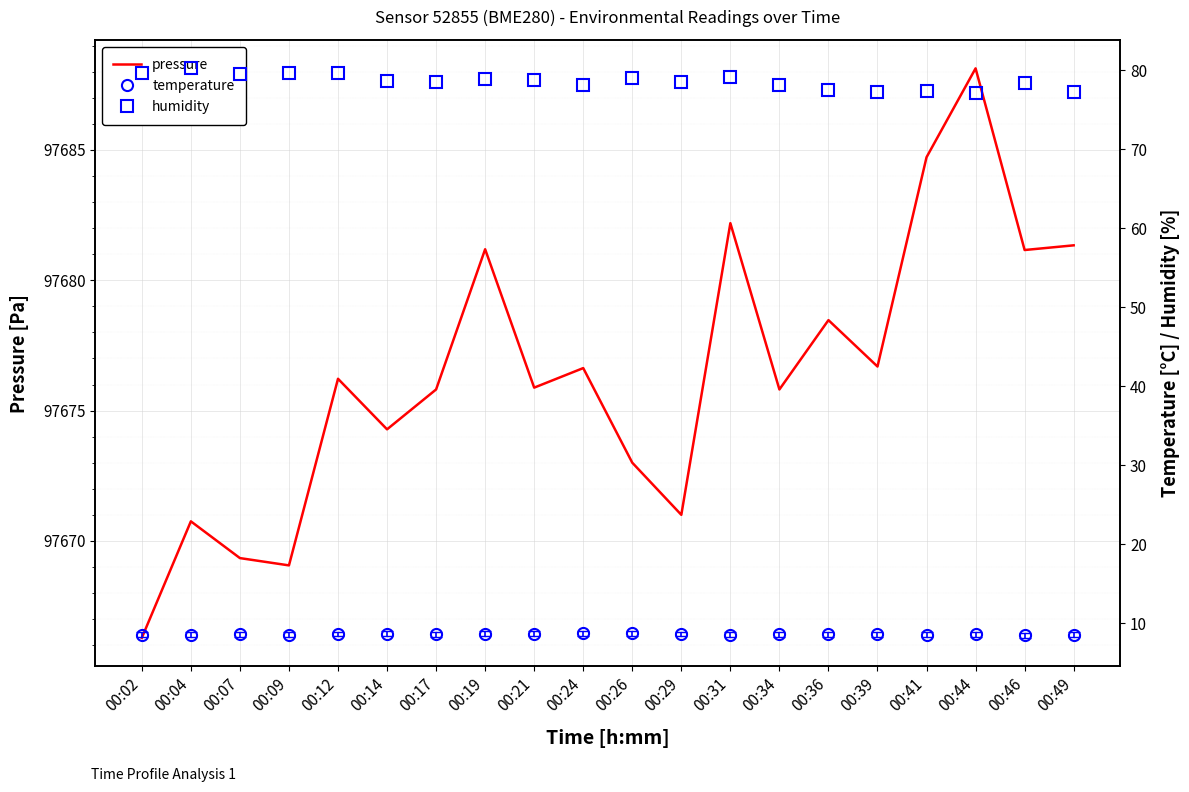

Which series has the largest total across all categories?

pressure